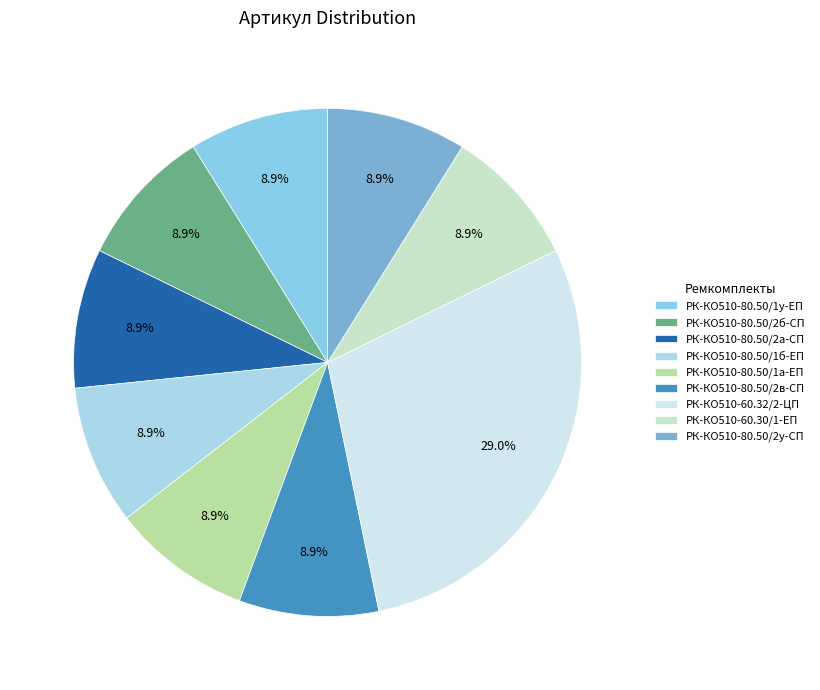

Which category has the smallest portion of the pie?

РК-КО510-60.30/1-ЕП